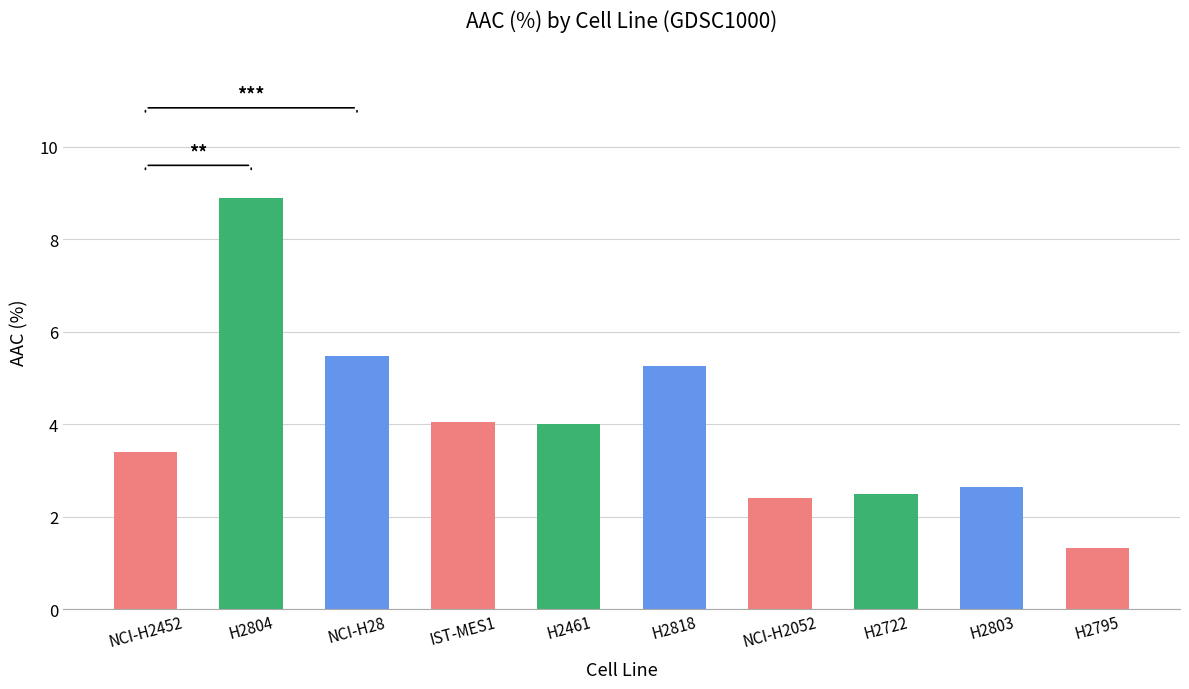

Which category has the highest value across all series?

H2804